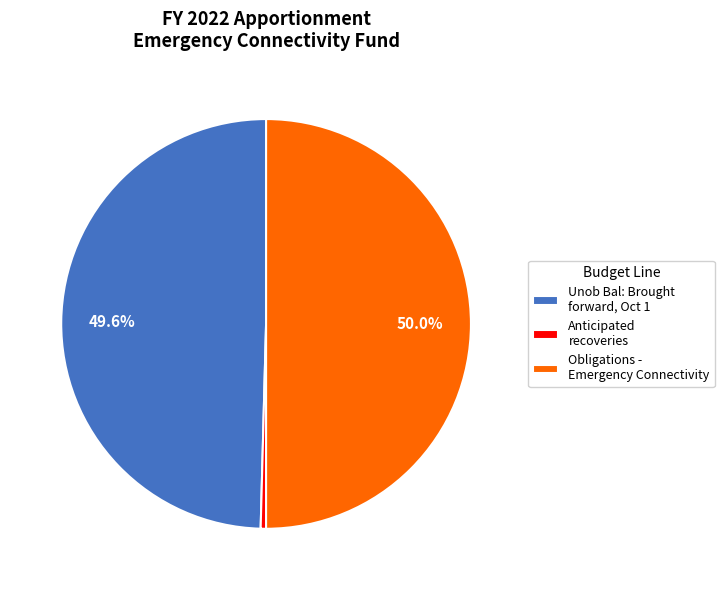

Rank the categories by value from highest to lowest.

Obligations - Emergency Connectivity, Unob Bal: Brought forward, Oct 1, Anticipated recoveries